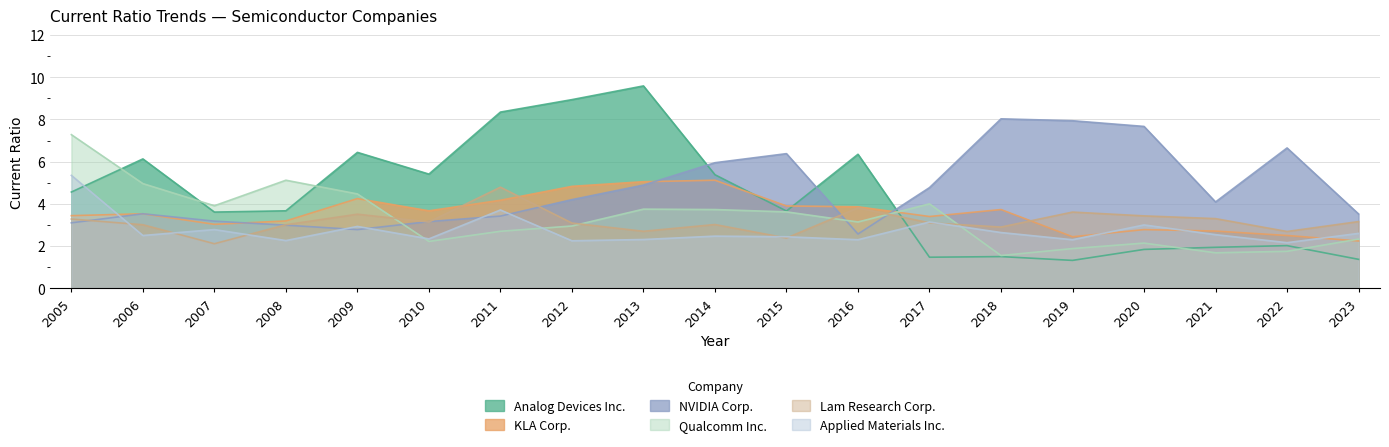

Where is Lam Research Corp. nearest to the value 3?

2006